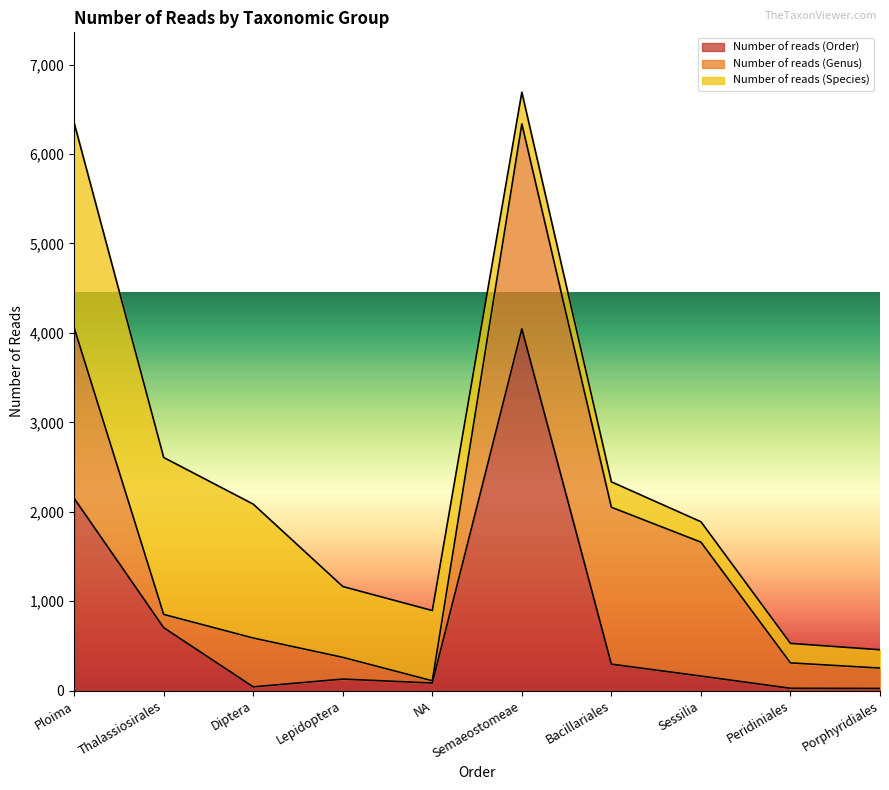

Rank the series by their average value, from highest to lowest.

Number of reads (Genus), Number of reads (Species), Number of reads (Order)